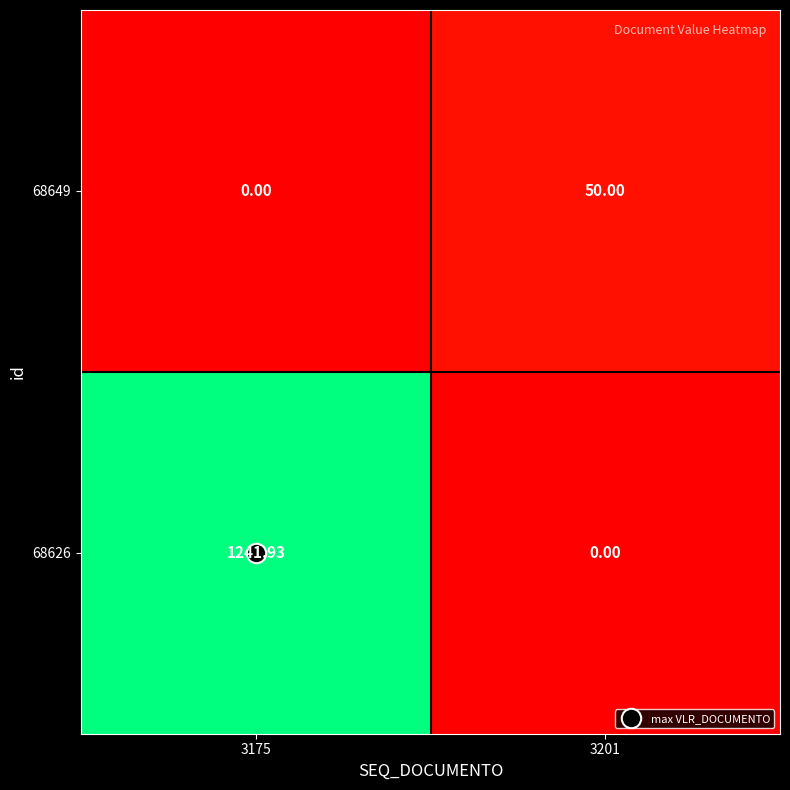

Is the value of 68649 at 3175 greater than the value of 68626 at 3175?

No